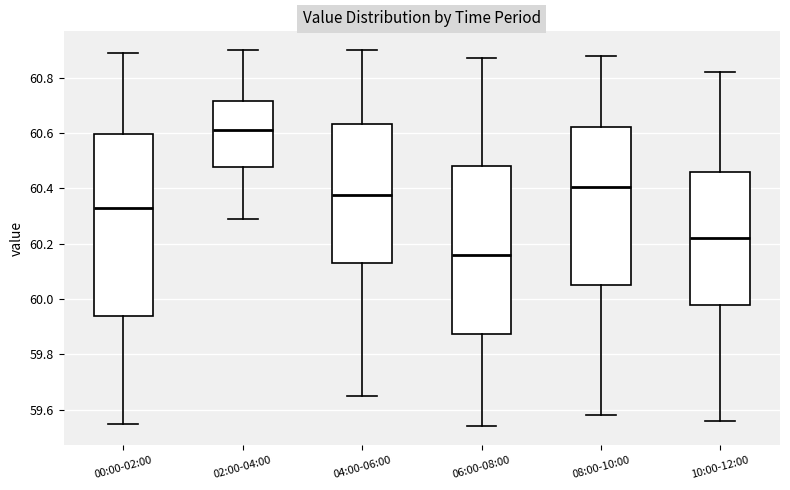

Where does the median line of the box for 02:00-04:00 sit on the y-axis? The values are not printed on the chart, so give them approximately, as read against the axis.

60.62